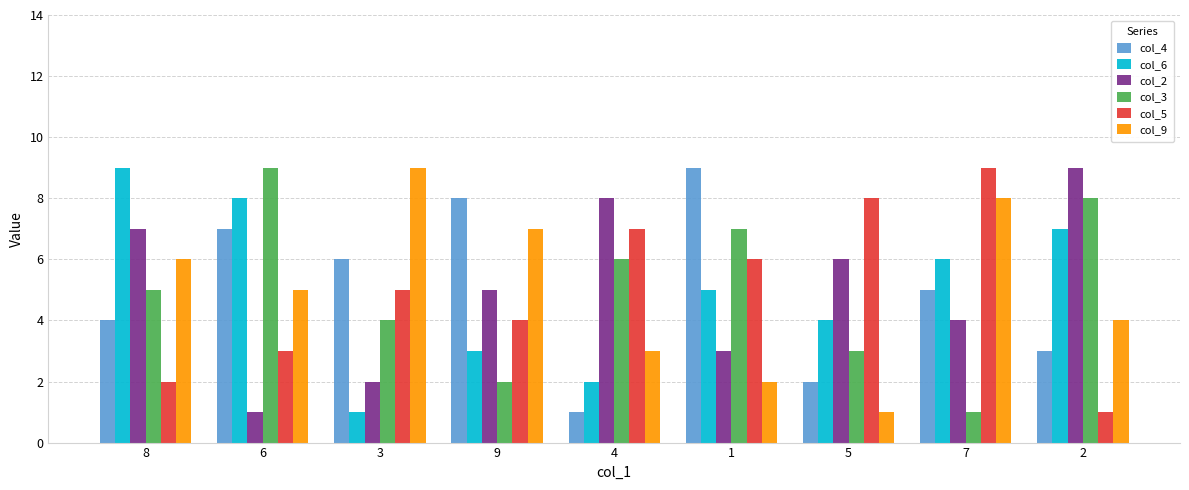

Count the number of data series in this chart.

6